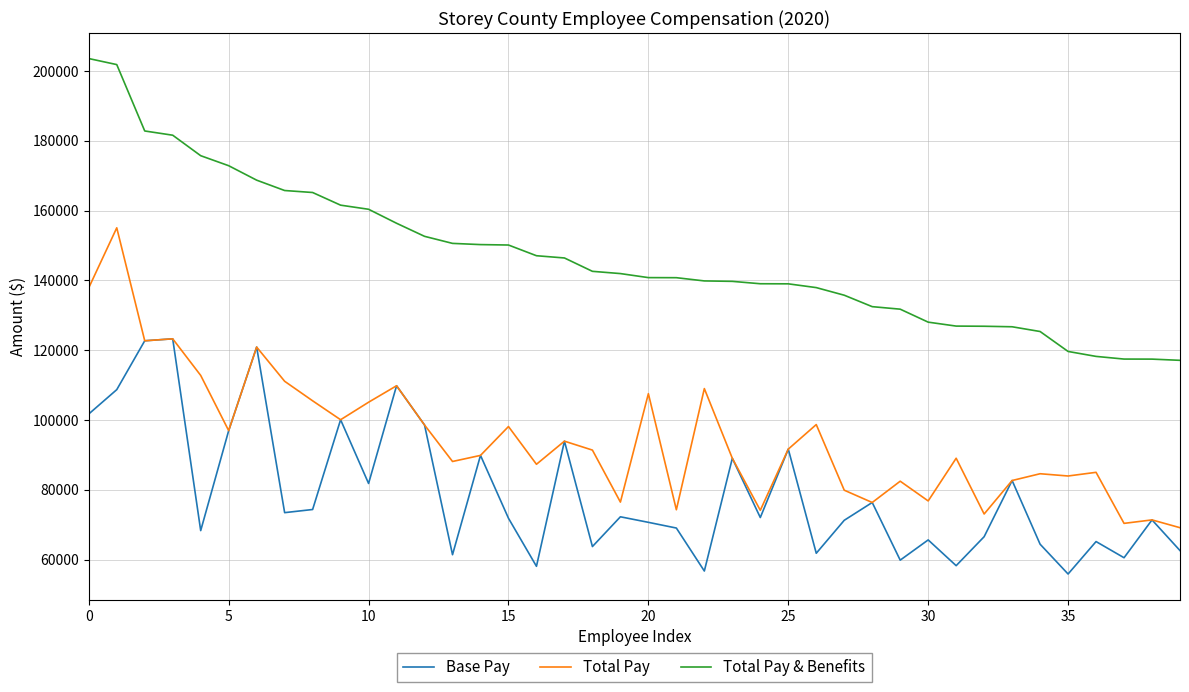

Which series has the largest total across all categories?

Total Pay & Benefits